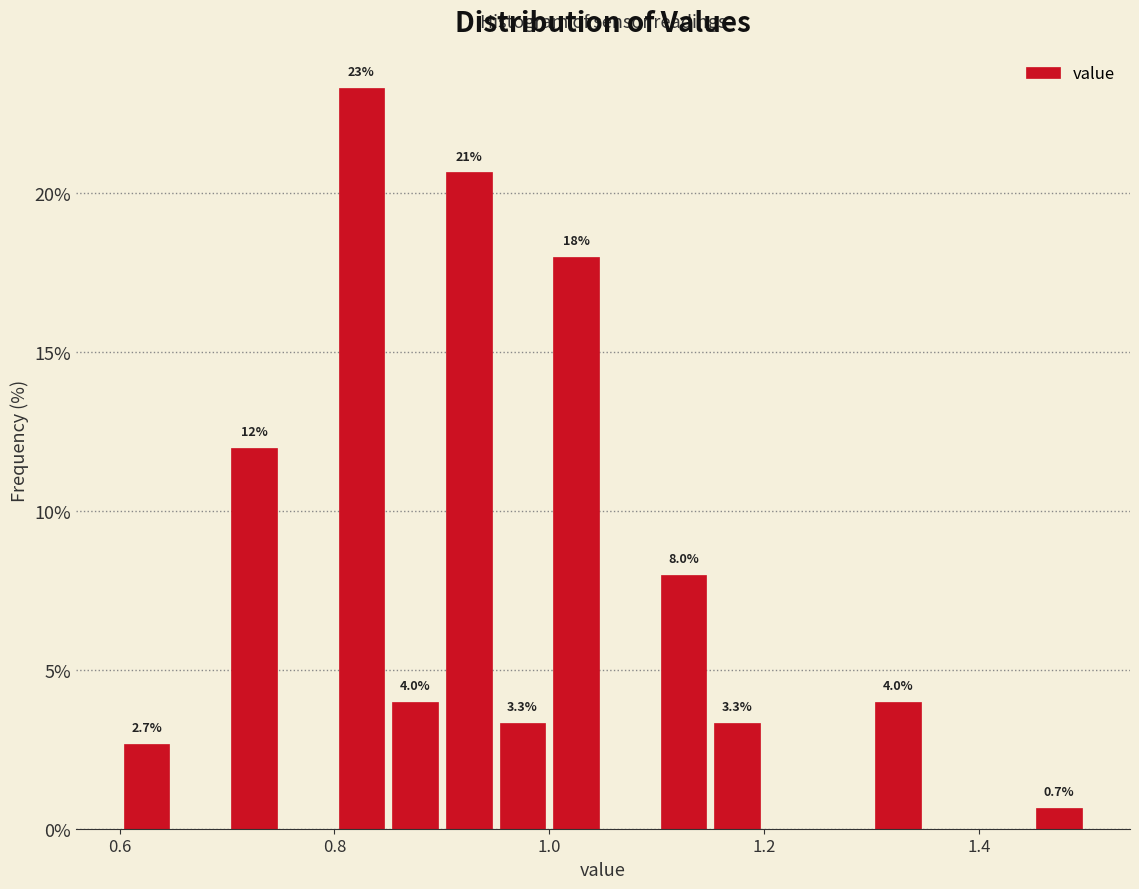

Around what value on the x-axis is the tallest bar? Give the approximate position of its centre, as read against the axis.

0.82